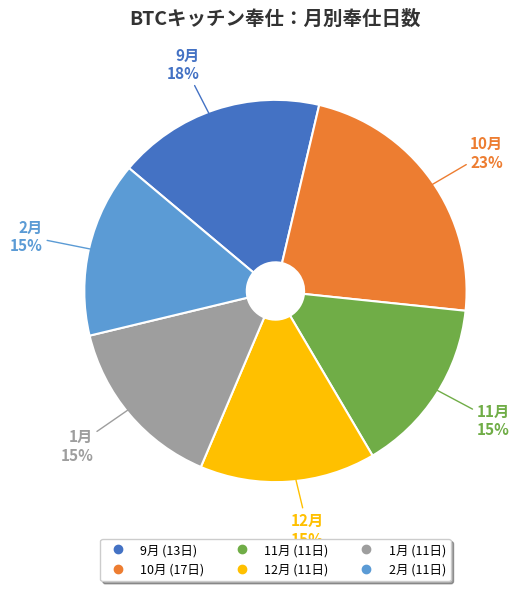

What percentage is the 11月 slice, to the nearest percent?

15%